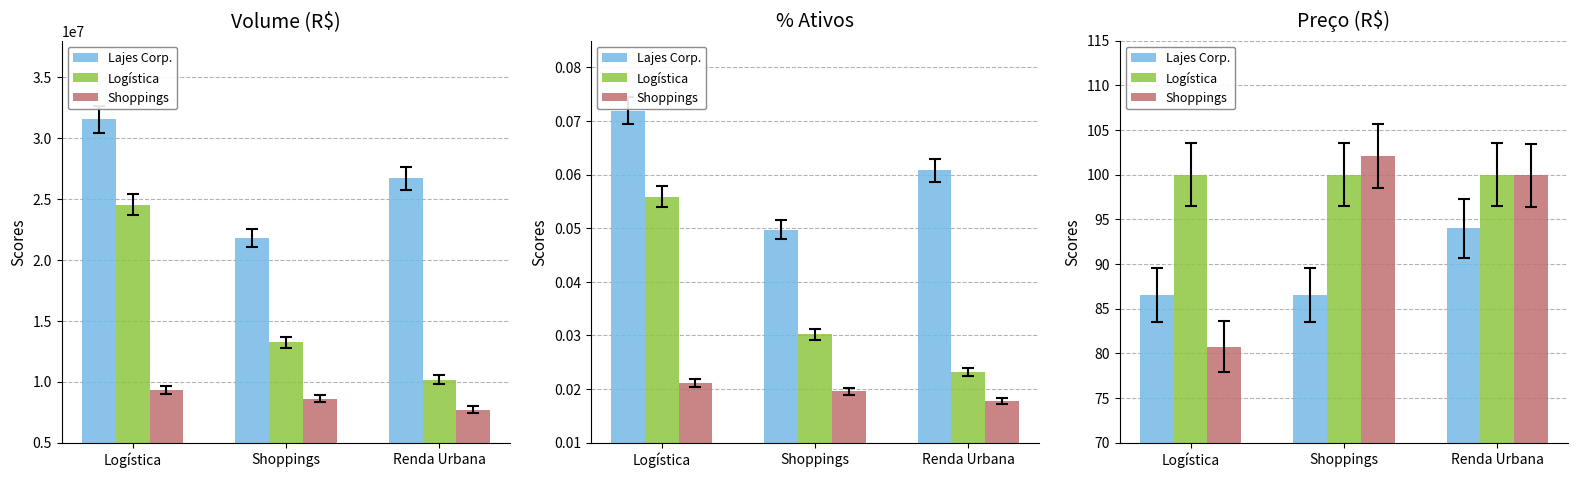

Which series has the largest total across all categories?

Logística